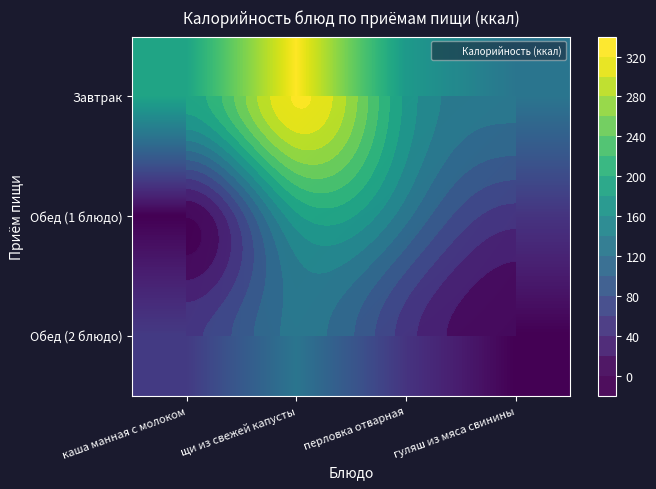

Which has a higher value, щи из свежей капусты or каша манная с молоком?

щи из свежей капусты